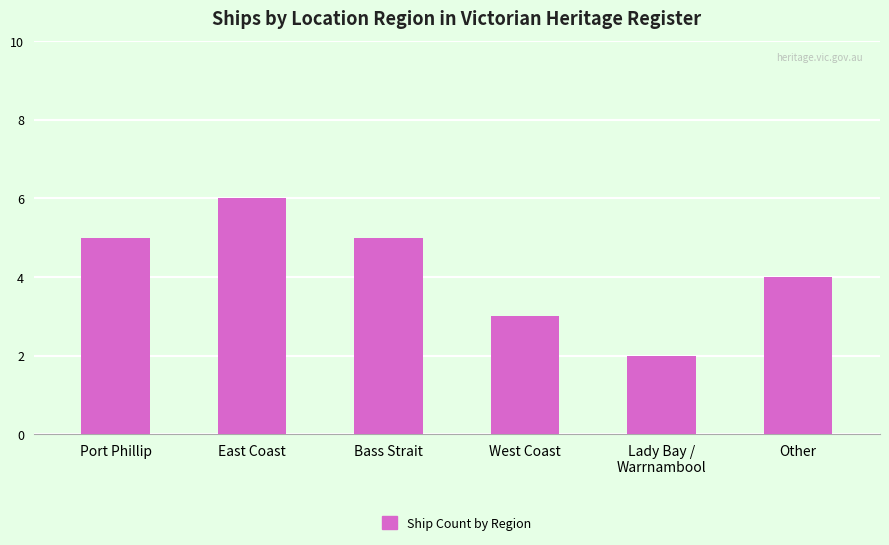

What value does the data have at Port Phillip?

5